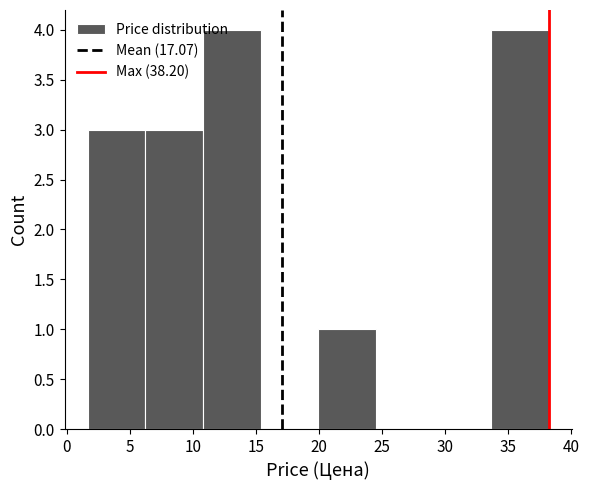

What is the height of the bar covering 6.0 to 11.0 on the x-axis? Neither the bar edges nor the heights are printed on the chart, so give them approximately, as read against the axes.

3